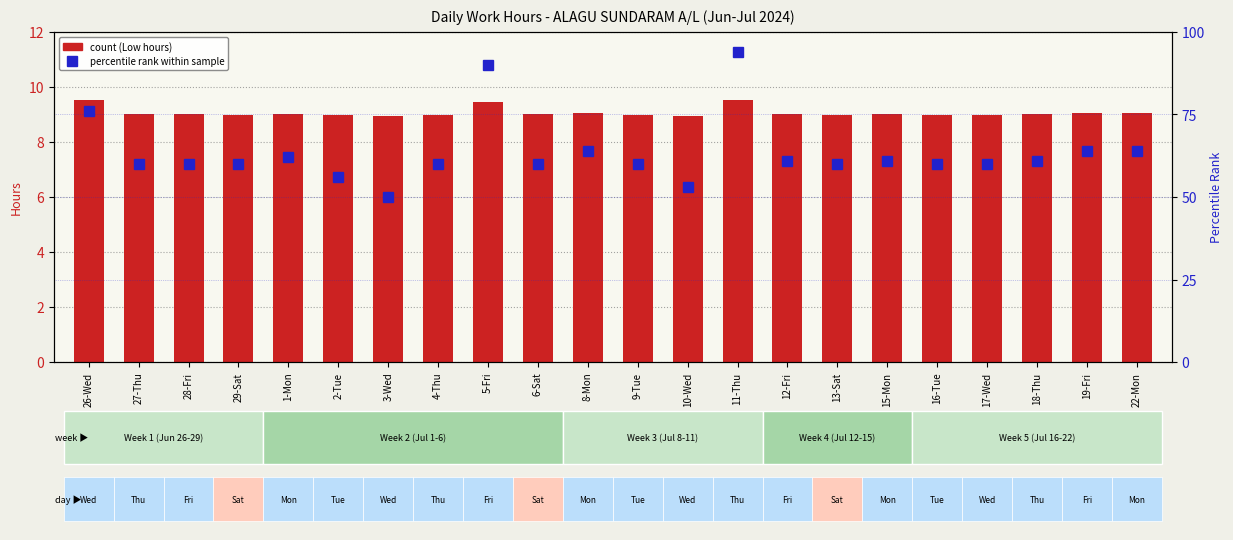

List the labels in order of percentile rank within the sample value, largest first.

11-Thu, 5-Fri, 26-Wed, 8-Mon, 19-Fri, 22-Mon, 1-Mon, 12-Fri, 15-Mon, 18-Thu, 27-Thu, 28-Fri, 29-Sat, 4-Thu, 6-Sat, 9-Tue, 13-Sat, 16-Tue, 17-Wed, 2-Tue, 10-Wed, 3-Wed